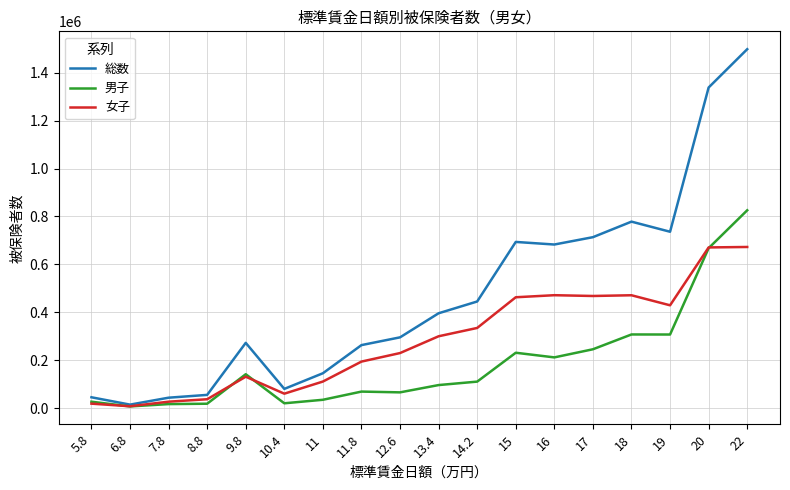

True or false: 総数 has a value of 993512 at 15.

False